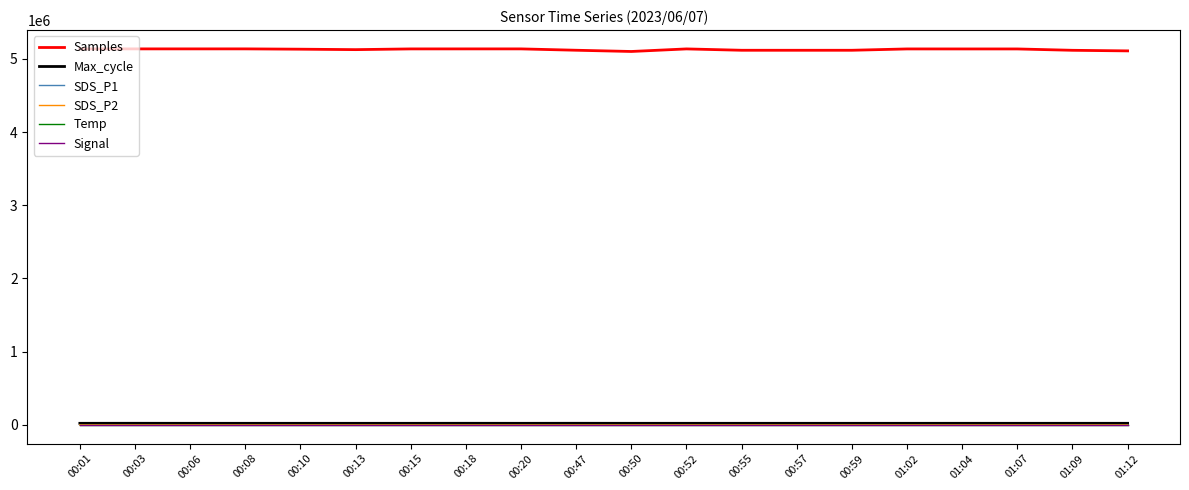

How many values in the Temp series are below 17?

2